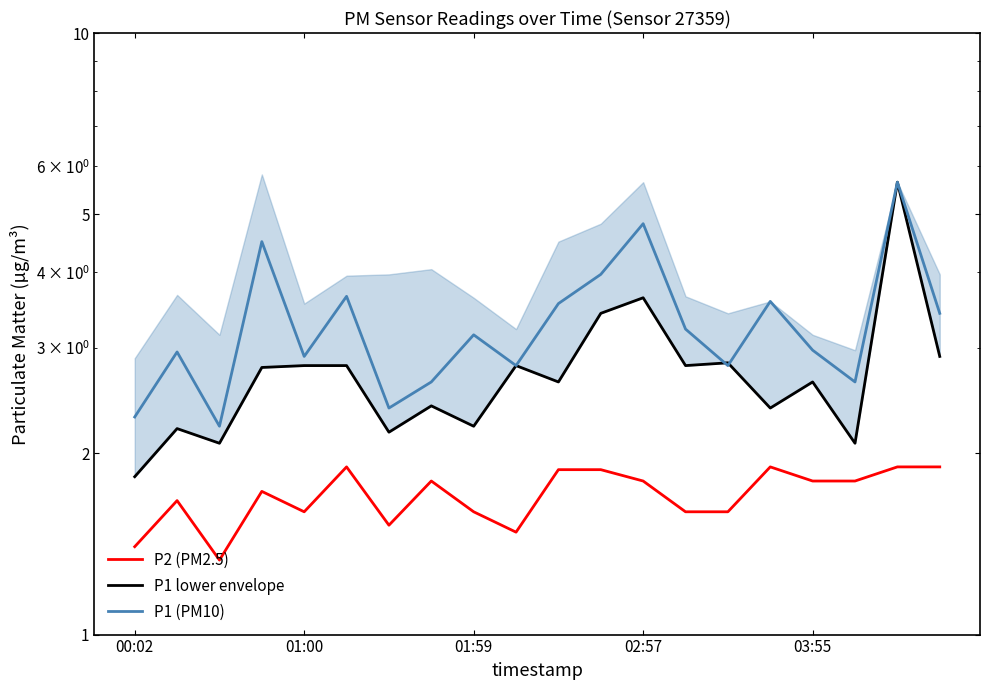

True or false: P2 (PM2.5) and P1 lower envelope cross at least once.

False